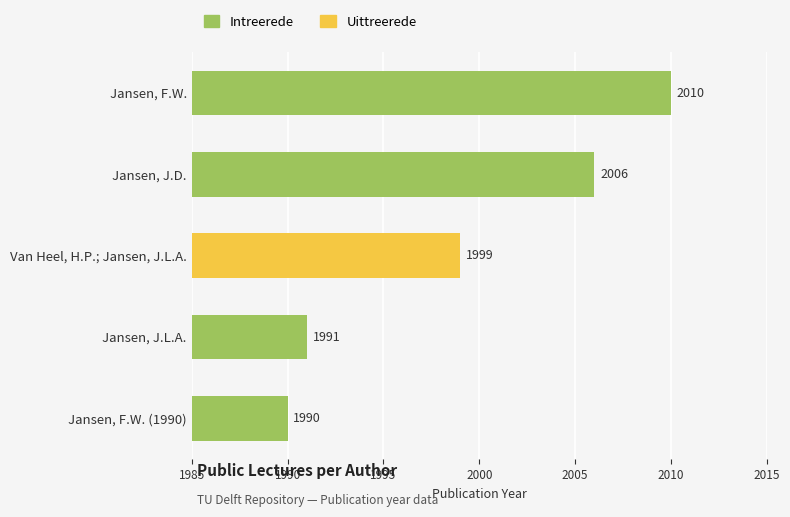

True or false: the data shows 1990 at Jansen, F.W. (1990).

True